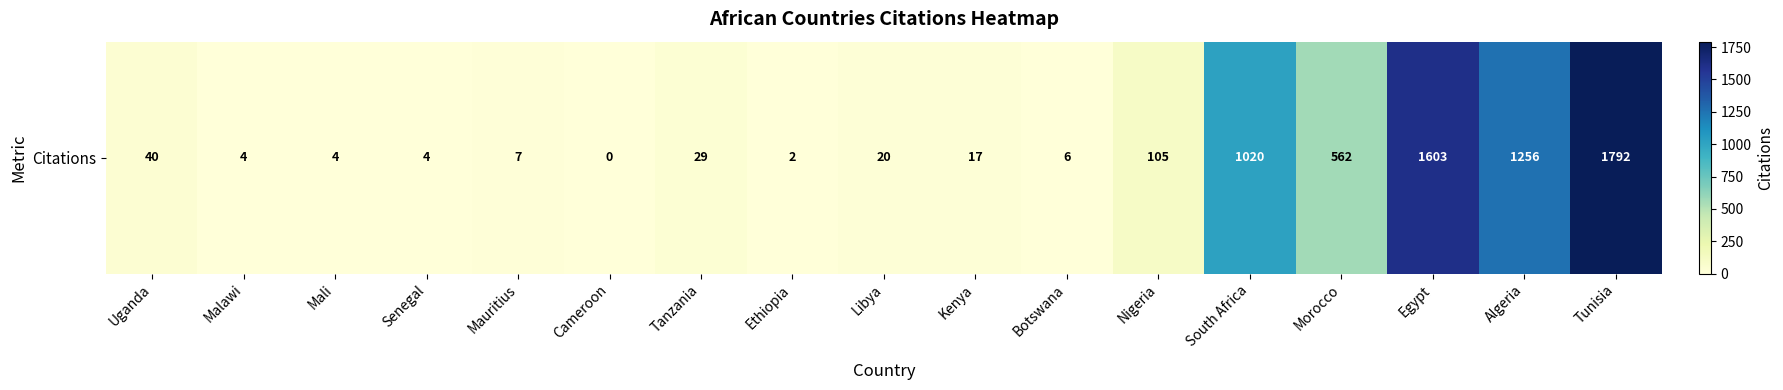

Where does the data first go above 20?

Uganda